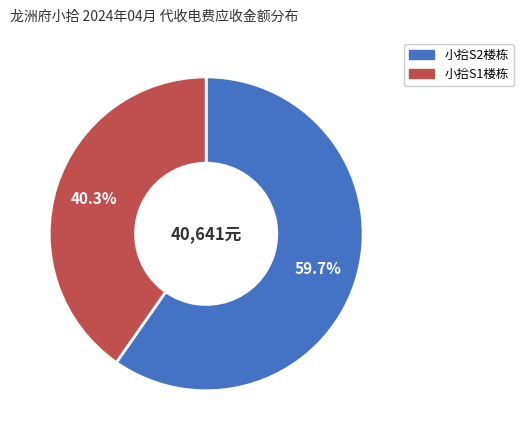

Between 小拾S1楼栋 and 小拾S2楼栋, which is larger?

小拾S2楼栋